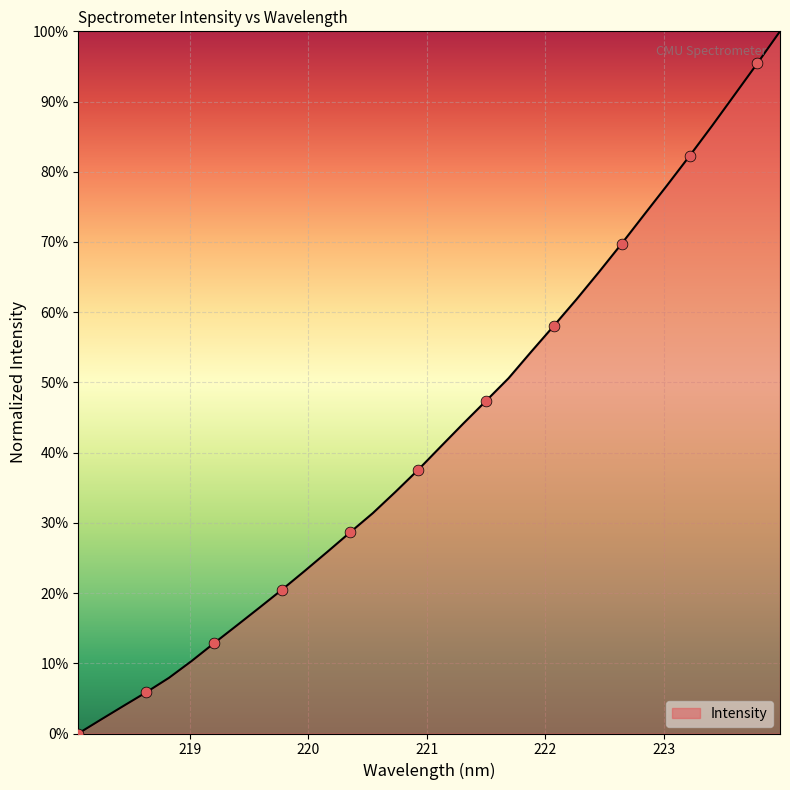

Is this an area chart (filled region under the line)?

Yes